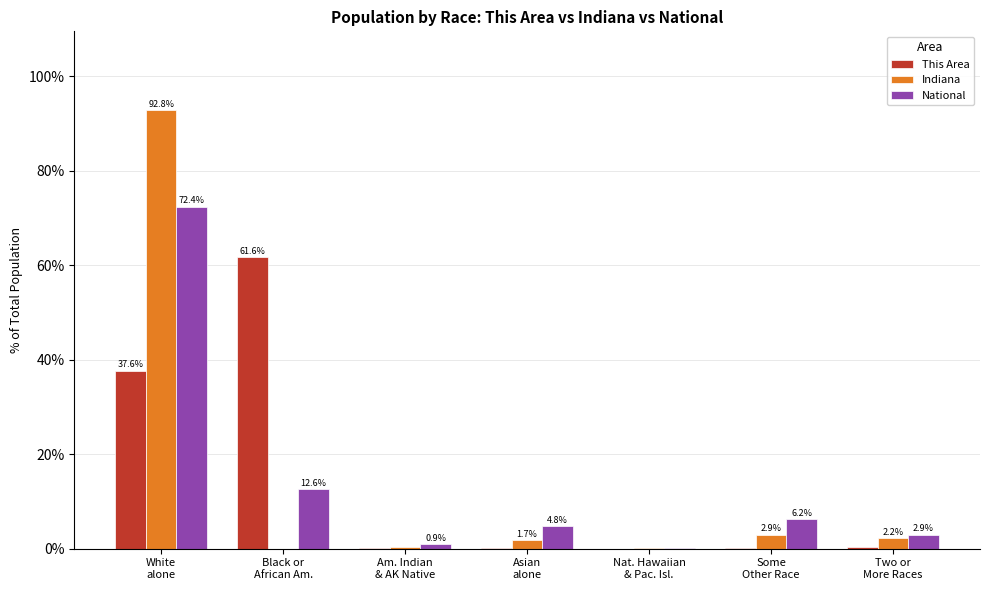

What is the highest value of the This Area series?

61.6